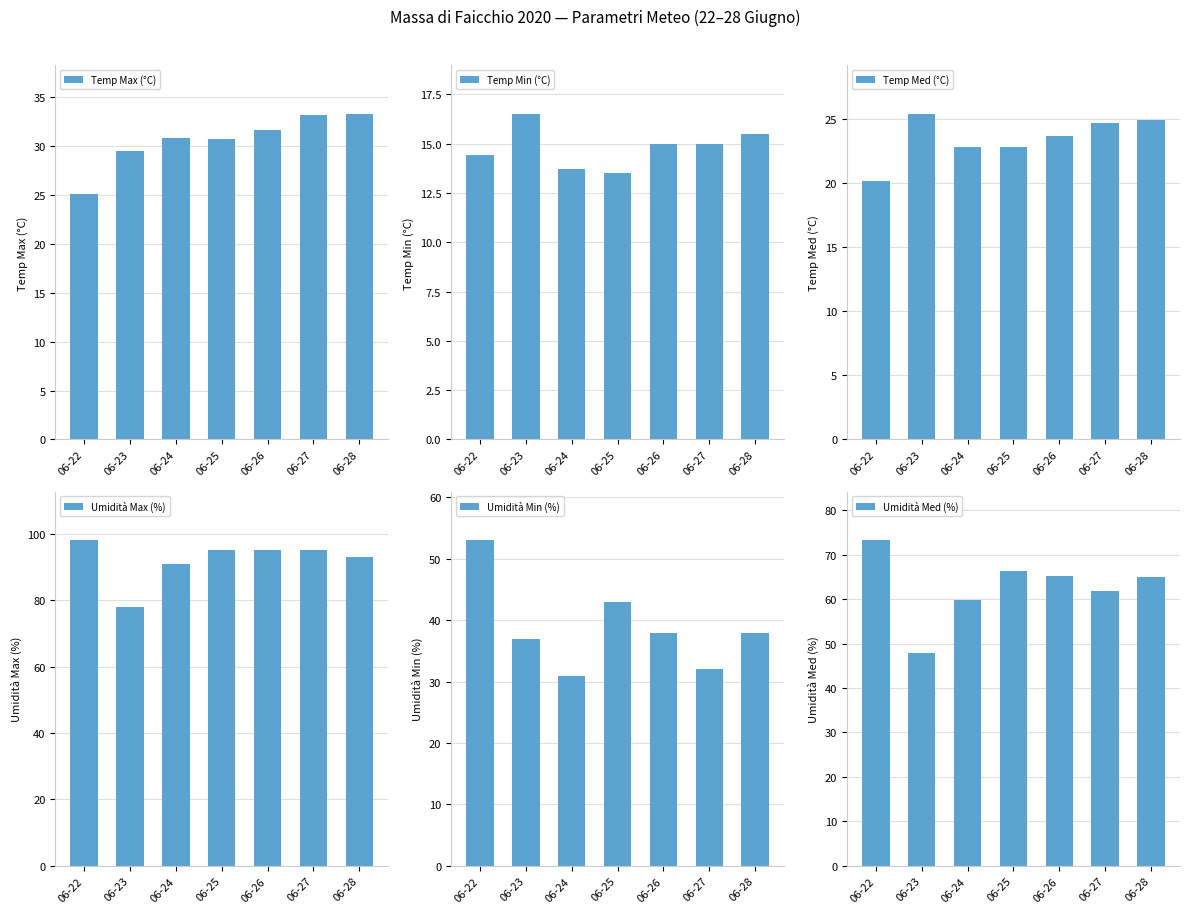

Reading left to right, list all the values displayed in this chart.

Temp Max (°C): 06-22=25.1	06-23=29.5	06-24=30.8	06-25=30.7	06-26=31.7	06-27=33.2	06-28=33.3
Temp Min (°C): 06-22=14.4	06-23=16.5	06-24=13.7	06-25=13.5	06-26=15.0	06-27=15.0	06-28=15.5
Temp Med (°C): 06-22=20.2	06-23=25.4	06-24=22.8	06-25=22.8	06-26=23.7	06-27=24.7	06-28=24.9
Umidità Max (%): 06-22=98.0	06-23=78.0	06-24=91.0	06-25=95.0	06-26=95.0	06-27=95.0	06-28=93.0
Umidità Min (%): 06-22=53.0	06-23=37.0	06-24=31.0	06-25=43.0	06-26=38.0	06-27=32.0	06-28=38.0
Umidità Med (%): 06-22=73.2	06-23=47.9	06-24=59.9	06-25=66.3	06-26=65.3	06-27=61.8	06-28=64.9